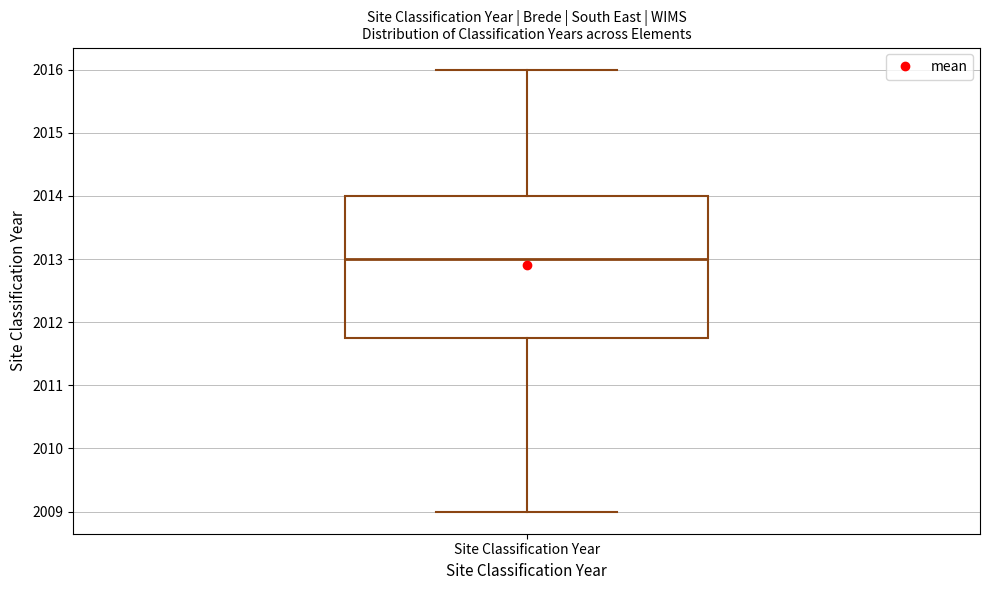

Where is the upper edge of the box for Site Classification Year on the y-axis? The values are not printed on the chart, so give them approximately, as read against the axis.

2014.0